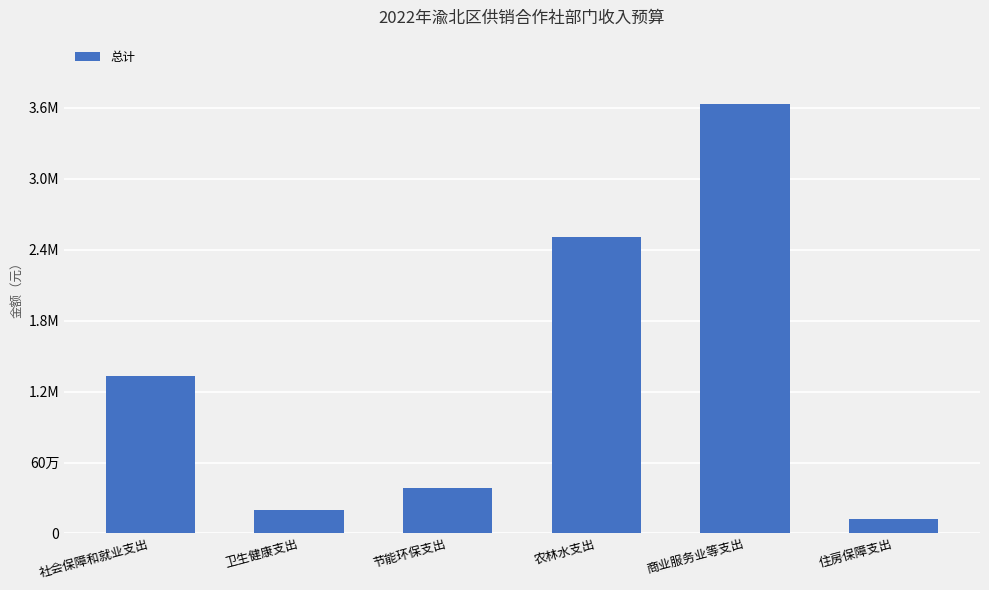

What value does the data have at 节能环保支出?

388500.0